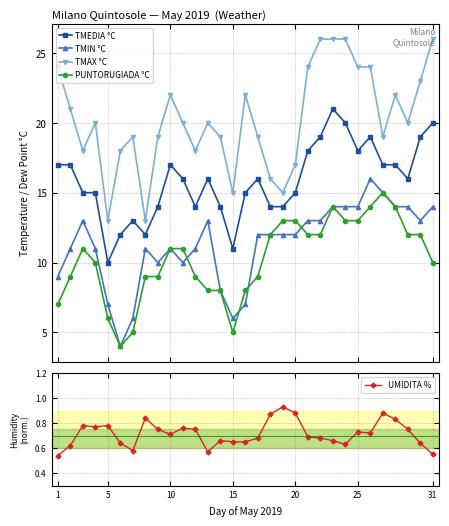

True or false: TMEDIA °C has more than 0 interior local peaks.

True